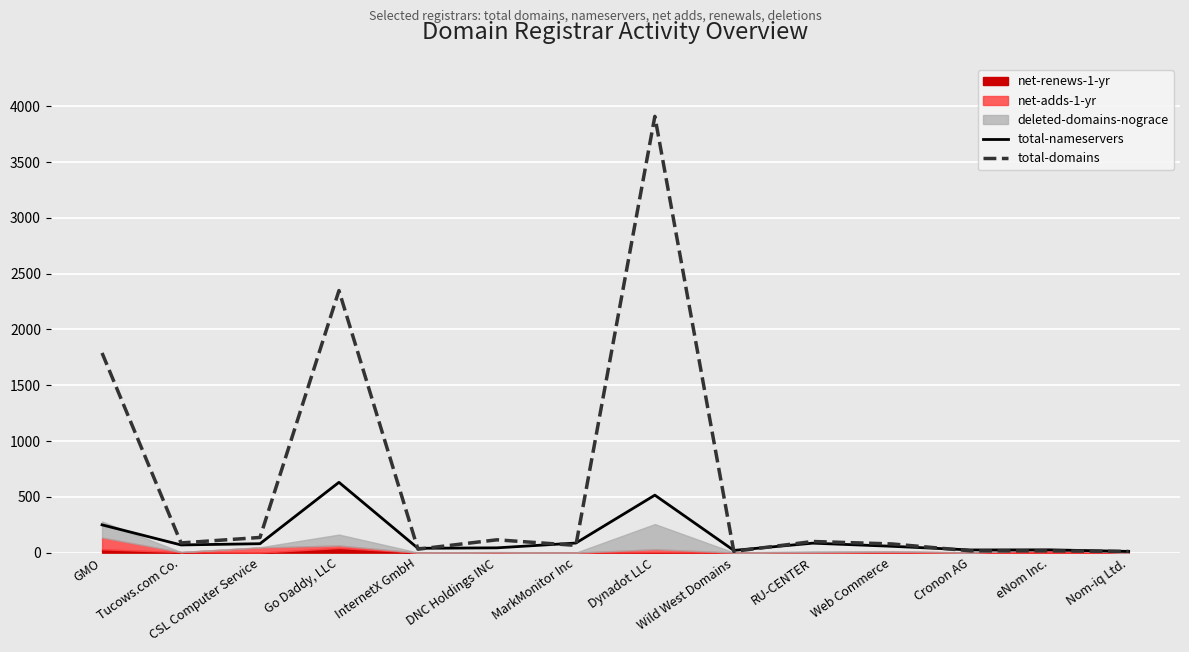

At which category is the sum across all series the highest?

Dynadot LLC